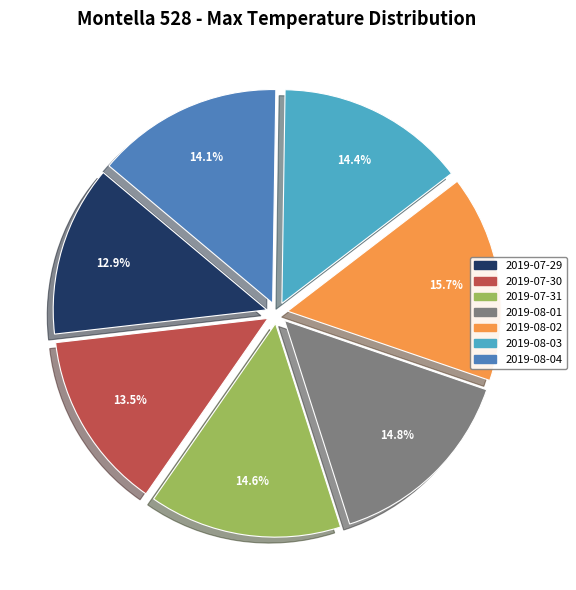

Is there a majority slice in this chart?

No